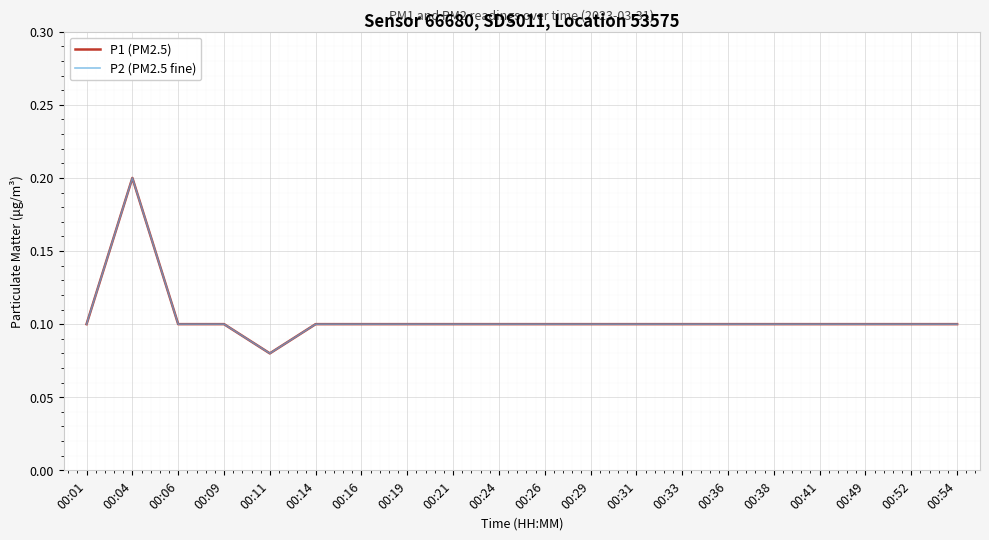

What is the sum of all P1 (PM2.5) values?

2.1